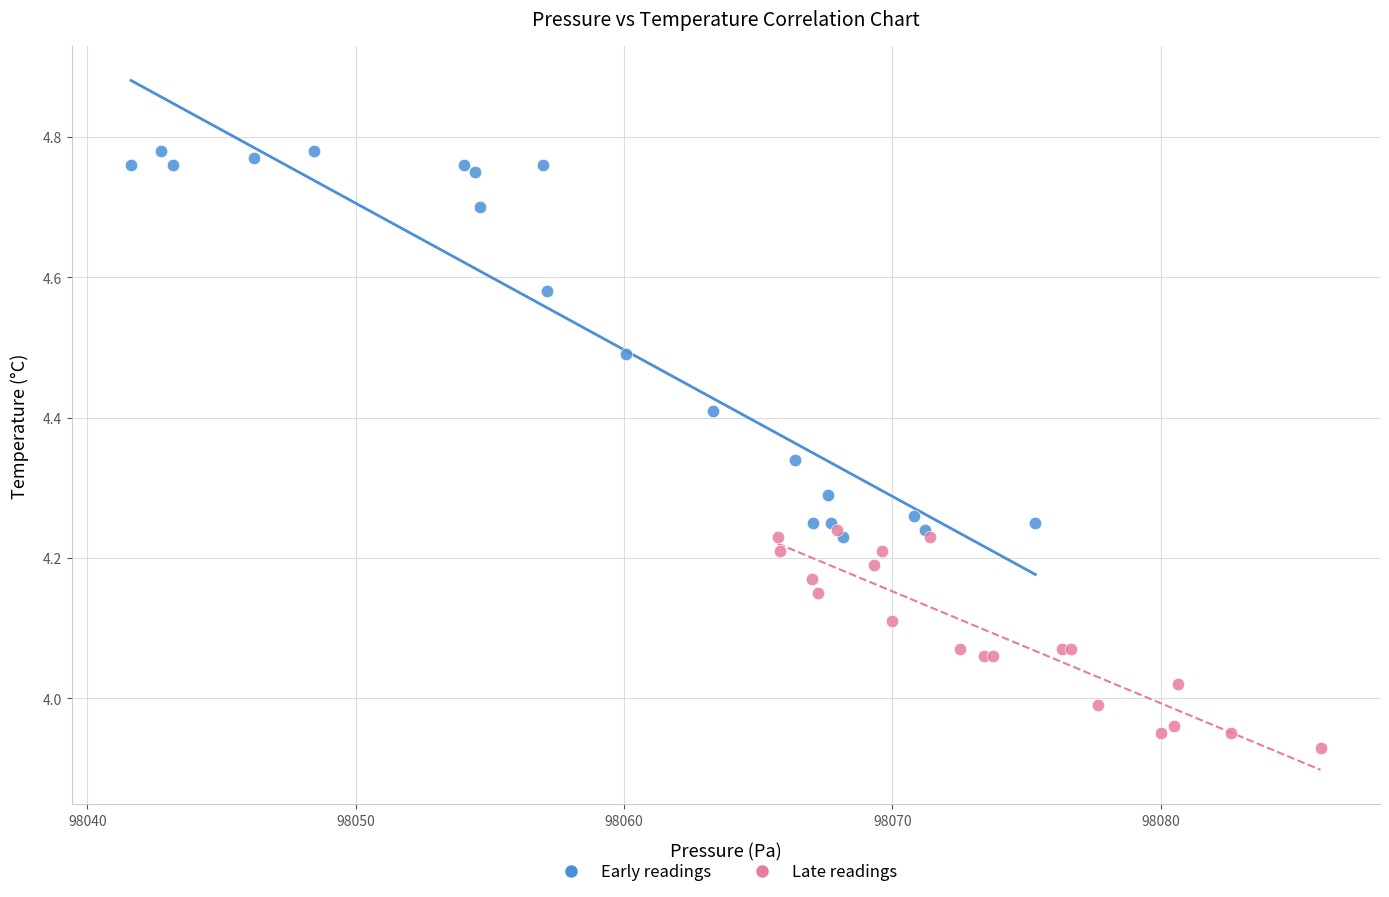

Which series has the widest spread of Y values?

Early readings